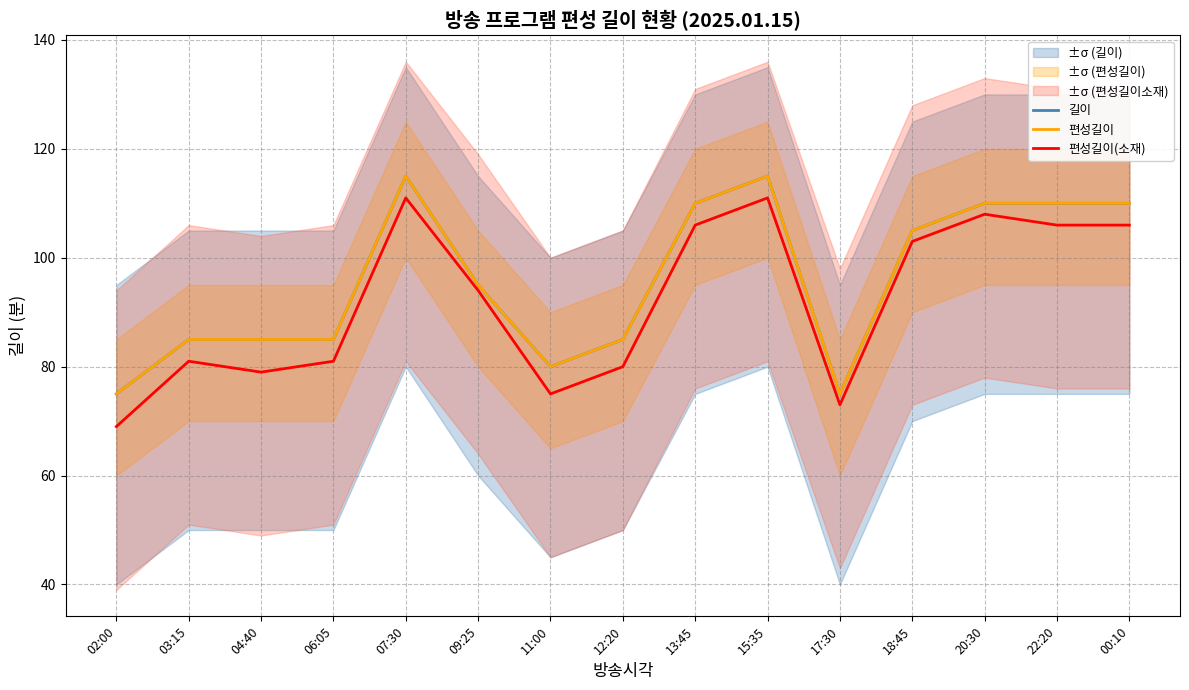

True or false: 길이 and 편성길이 cross at least once.

False